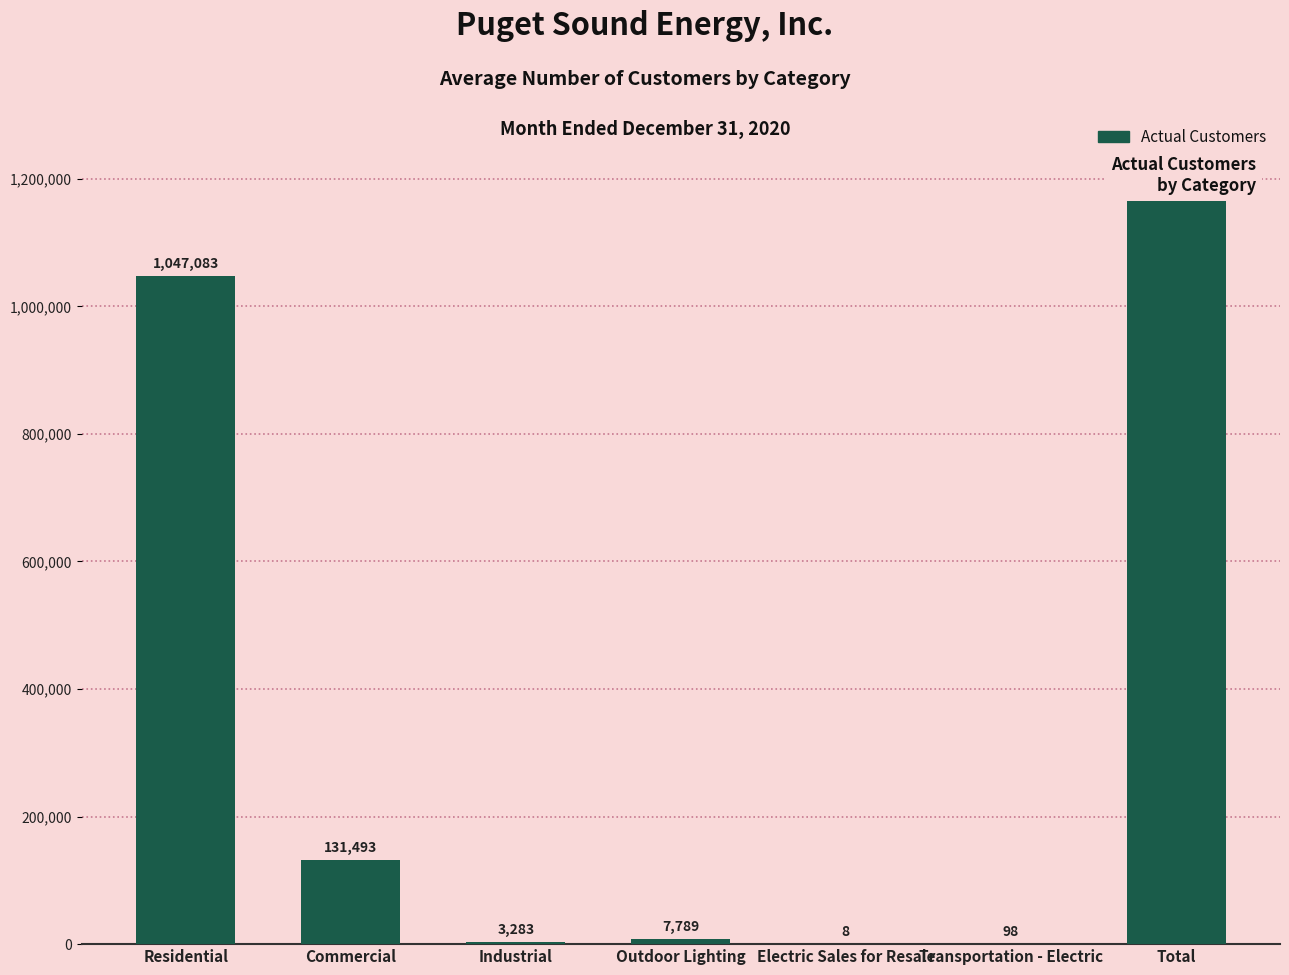

Reading right to left, what are all the values shown in this chart?

1189754	98	8	7789	3283	131493	1047083